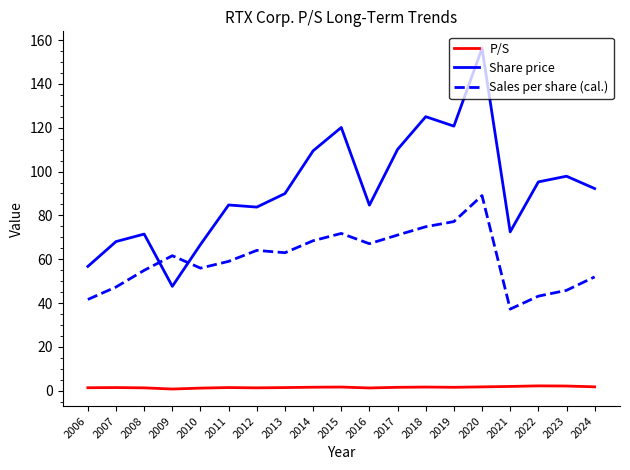

The P/S series shows 1.6 at 2014. True or false?

True